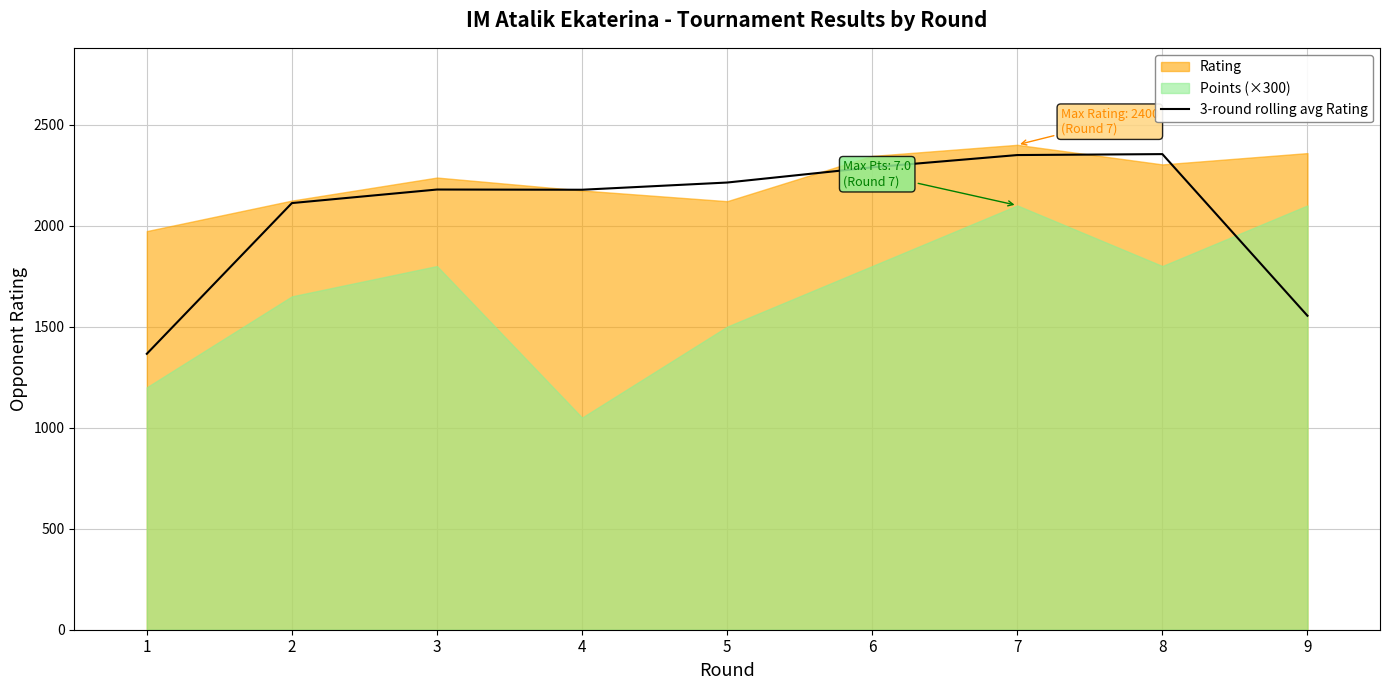

The value of 3-round rolling avg Rating at 1 is 946.7. True or false?

False